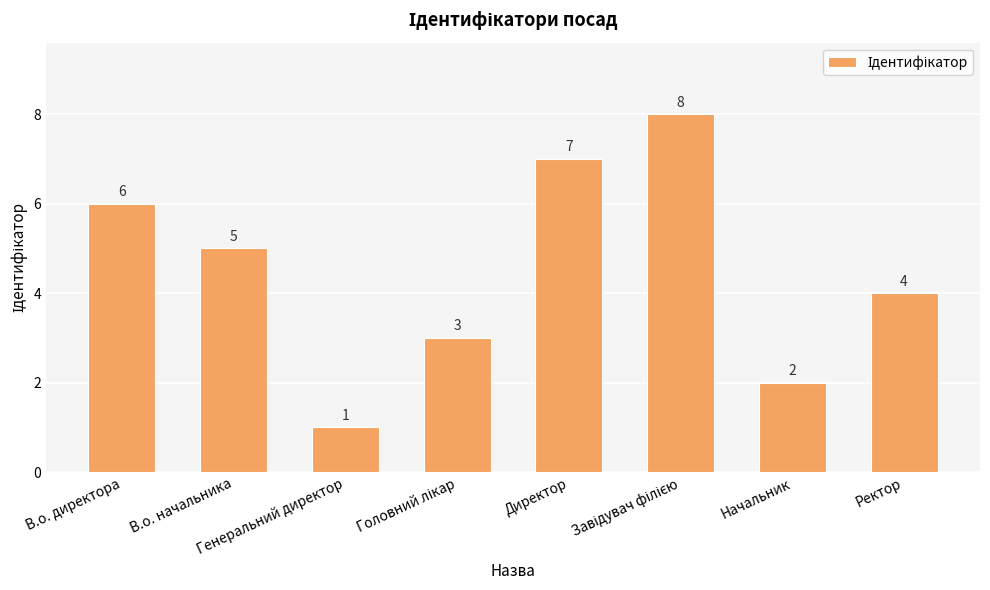

The value at Начальник is 2. True or false?

True